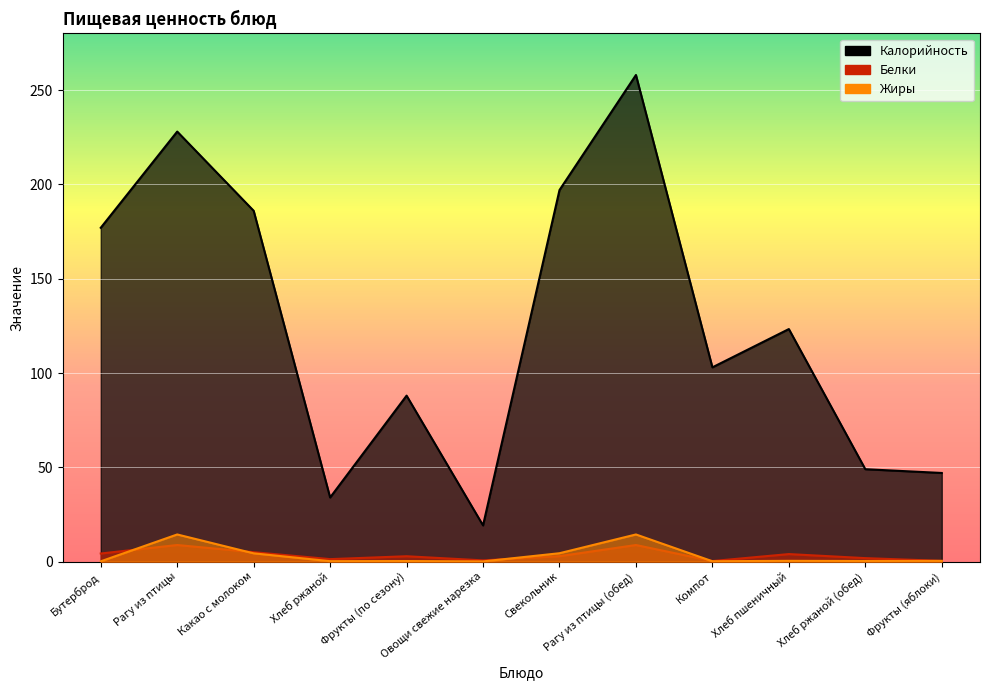

Which category has the highest value in the Калорийность series?

Рагу из птицы (обед)